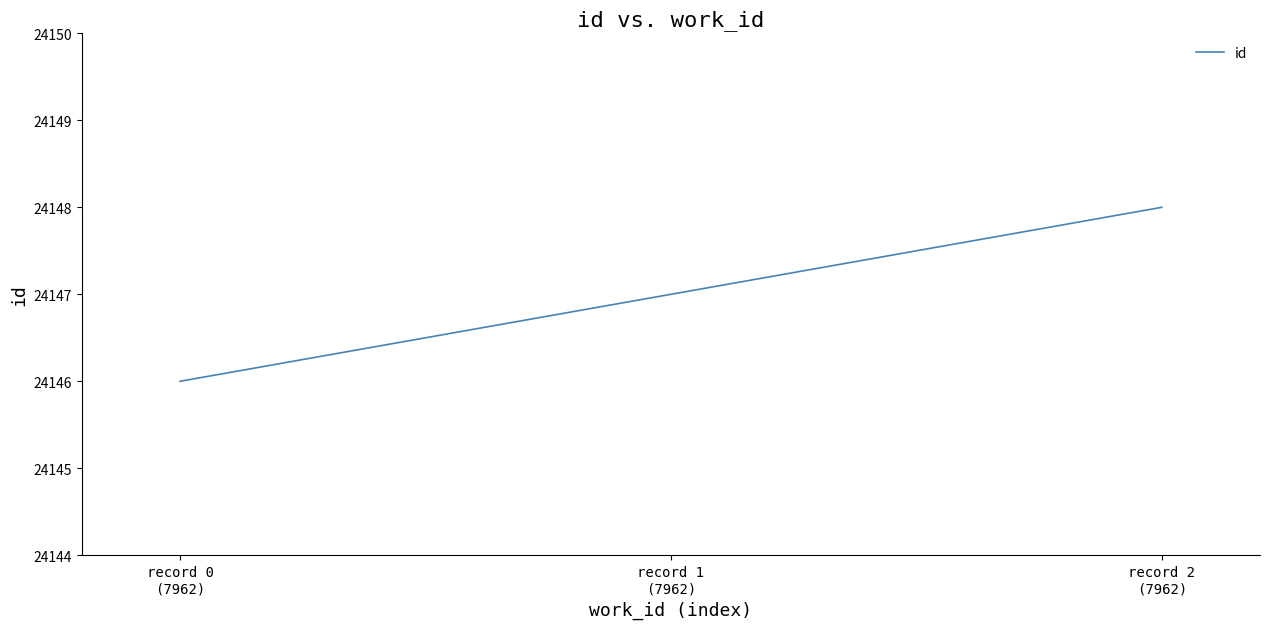

Does the chart display data point markers on the line(s)?

No